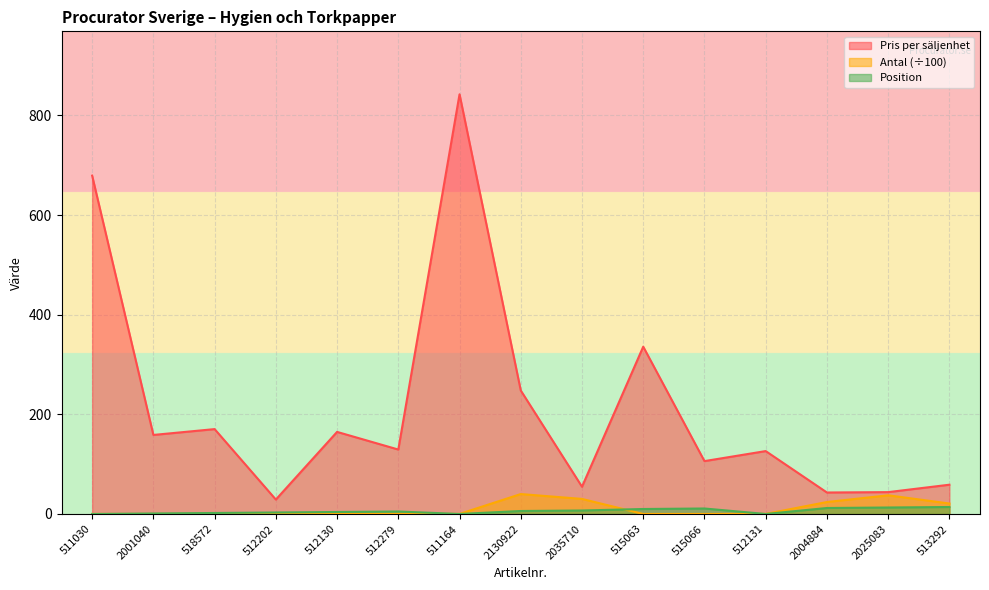

Is it true that Antal i säljenhet equals 40.0 at 2130922?

True